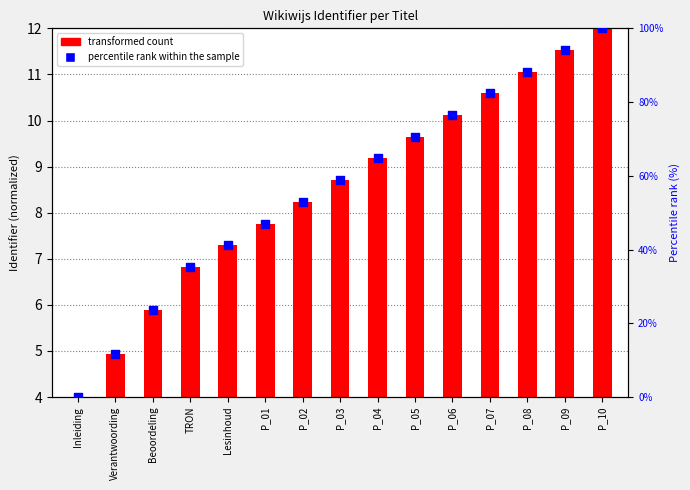

What are all the series names shown in the legend?

transformed count, percentile rank within the sample